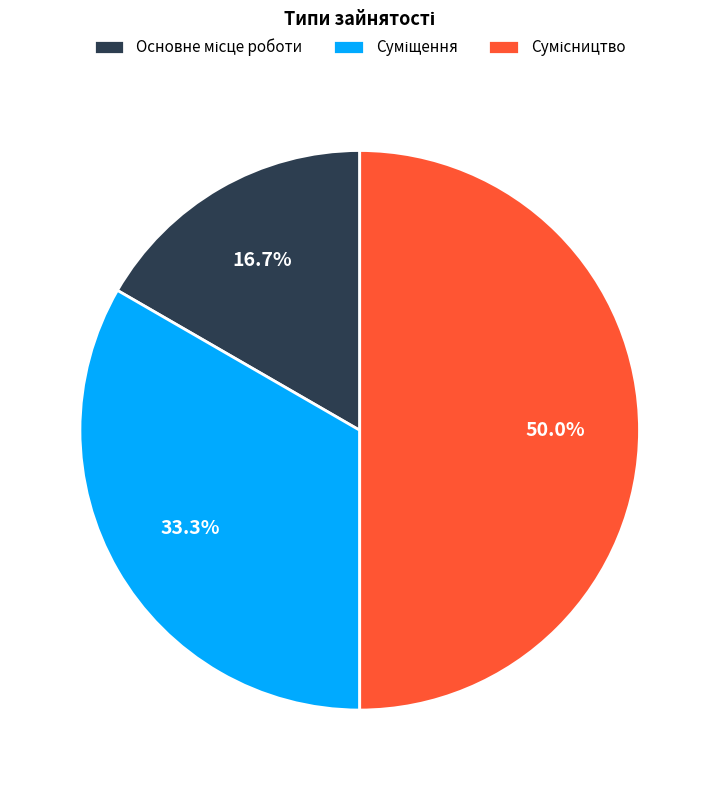

Count the number of slices in the pie.

3